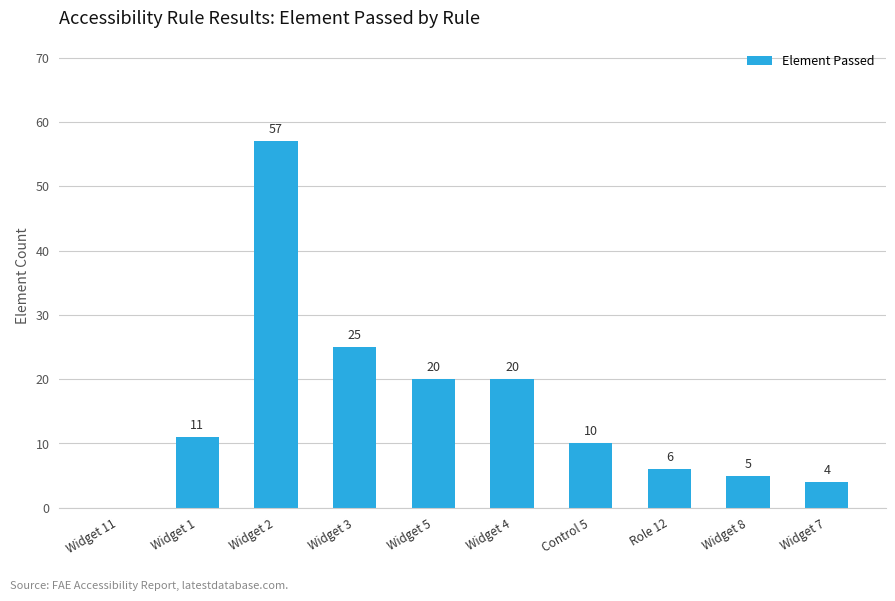

Is it true that the value at Widget 5 is 20?

True